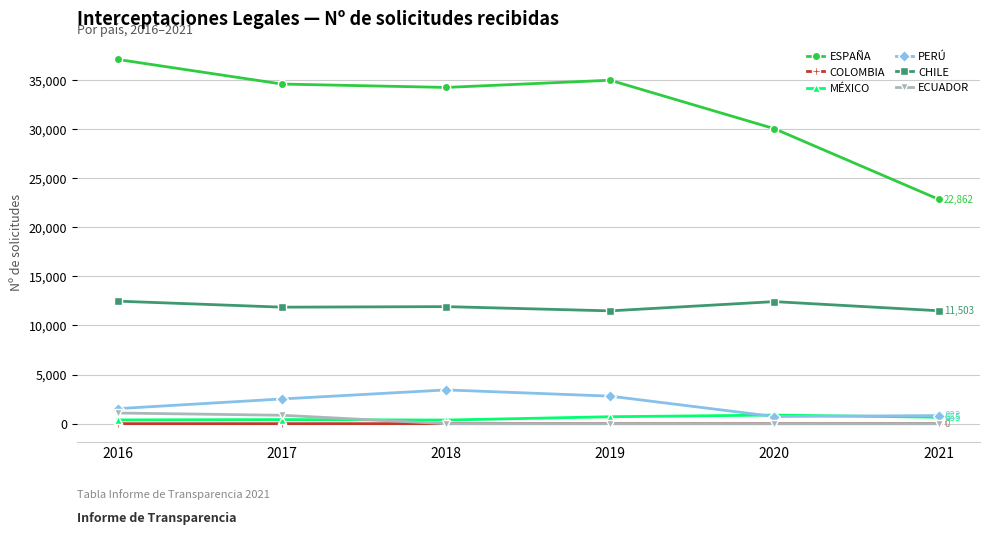

True or false: PERÚ and ECUADOR intersect in this chart.

False